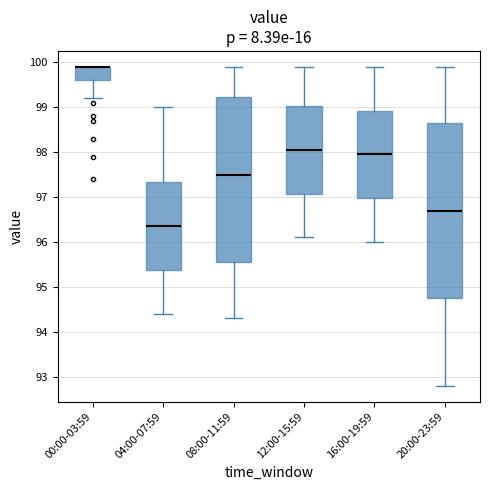

Reading left to right, read every box against the y-axis: the position of its median line, the range the box covers, and the ends of its whiskers. The values are not printed on the chart, so give them approximately, as read against the axis.

00:00-03:59: median 99.9 (drawn on the box's upper edge), box 99.6 to 99.9, whiskers 99.2 to 99.9
04:00-07:59: median 96.4, box 95.4 to 97.3, whiskers 94.4 to 99.0
08:00-11:59: median 97.5, box 95.6 to 99.2, whiskers 94.3 to 99.9
12:00-15:59: median 98.1, box 97.1 to 99.0, whiskers 96.1 to 99.9
16:00-19:59: median 98.0, box 97.0 to 98.9, whiskers 96.0 to 99.9
20:00-23:59: median 96.7, box 94.8 to 98.7, whiskers 92.8 to 99.9